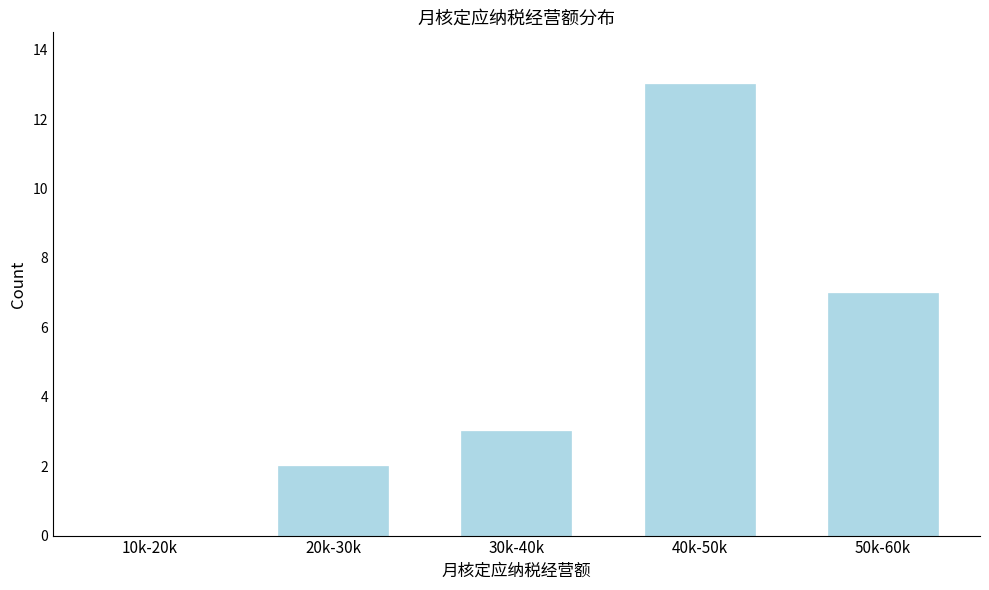

Reading left to right, transcribe all the data shown in this chart.

10k-20k=0	20k-30k=2	30k-40k=3	40k-50k=13	50k-60k=7